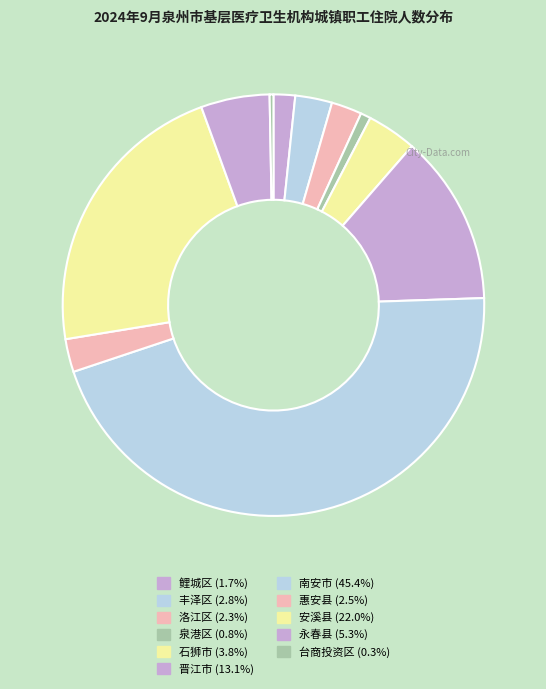

How many segments does this pie chart have?

11